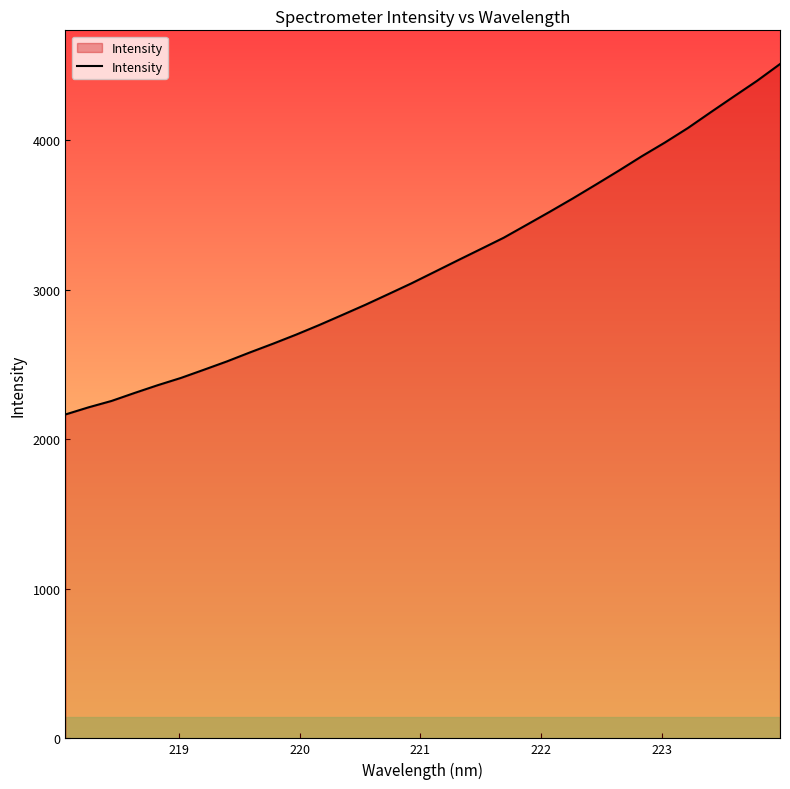

What is the smallest value displayed?

2166.4